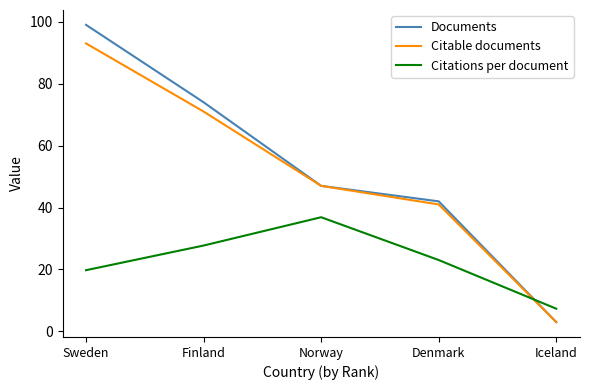

Reading left to right, extract all data points from this chart.

Documents: 99.0	74.0	47.0	42.0	3.0
Citable documents: 93.0	71.0	47.0	41.0	3.0
Citations per document: 19.8	27.7	36.9	23.1	7.3